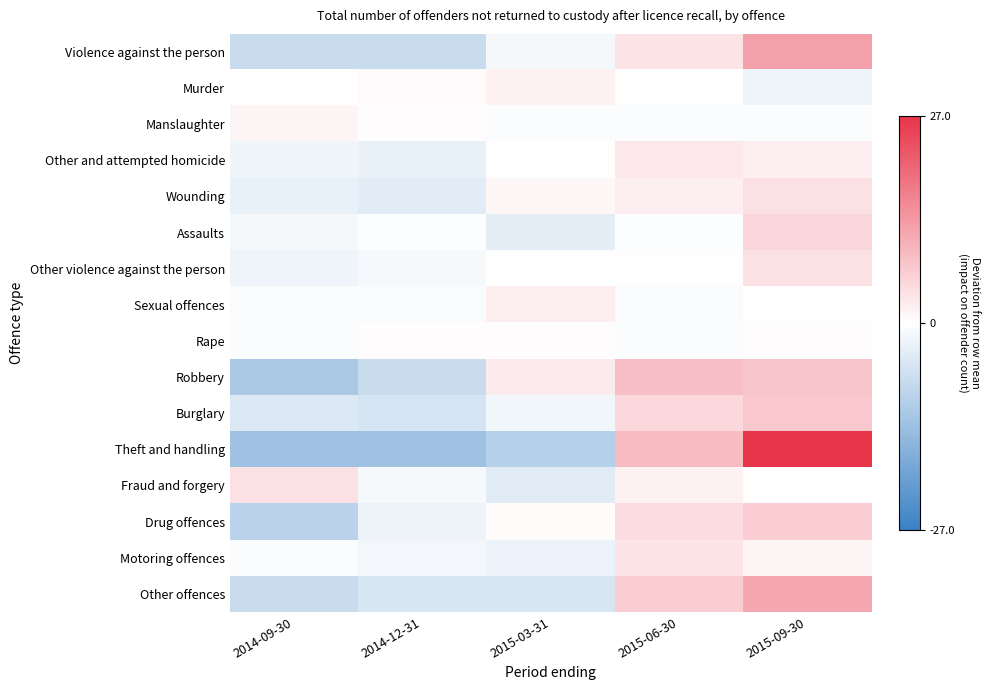

Reading left to right, list all the values displayed in this chart.

Violence against the person: 2014-09-30=-7.4	2014-12-31=-7.4	2015-03-31=-1.4	2015-06-30=3.6	2015-09-30=12.6
Murder: 2014-09-30=-0.2	2014-12-31=0.8	2015-03-31=1.8	2015-06-30=-0.2	2015-09-30=-2.2
Manslaughter: 2014-09-30=1.4	2014-12-31=0.4	2015-03-31=-0.6	2015-06-30=-0.6	2015-09-30=-0.6
Other and attempted homicide: 2014-09-30=-2.0	2014-12-31=-3.0	2015-03-31=0.0	2015-06-30=3.0	2015-09-30=2.0
Wounding: 2014-09-30=-3.0	2014-12-31=-4.0	2015-03-31=1.0	2015-06-30=2.0	2015-09-30=4.0
Assaults: 2014-09-30=-1.4	2014-12-31=-0.4	2015-03-31=-3.4	2015-06-30=-0.4	2015-09-30=5.6
Other violence against the person: 2014-09-30=-2.2	2014-12-31=-1.2	2015-03-31=-0.2	2015-06-30=-0.2	2015-09-30=3.8
Sexual offences: 2014-09-30=-0.8	2014-12-31=-0.8	2015-03-31=2.2	2015-06-30=-0.8	2015-09-30=0.2
Rape: 2014-09-30=-0.6	2014-12-31=0.4	2015-03-31=0.4	2015-06-30=-0.6	2015-09-30=0.4
Robbery: 2014-09-30=-11.4	2014-12-31=-7.4	2015-03-31=2.6	2015-06-30=8.6	2015-09-30=7.6
Burglary: 2014-09-30=-4.8	2014-12-31=-5.8	2015-03-31=-1.8	2015-06-30=5.2	2015-09-30=7.2
Theft and handling: 2014-09-30=-13.0	2014-12-31=-13.0	2015-03-31=-10.0	2015-06-30=9.0	2015-09-30=27.0
Fraud and forgery: 2014-09-30=3.8	2014-12-31=-1.2	2015-03-31=-4.2	2015-06-30=1.8	2015-09-30=-0.2
Drug offences: 2014-09-30=-9.4	2014-12-31=-2.4	2015-03-31=0.6	2015-06-30=4.6	2015-09-30=6.6
Motoring offences: 2014-09-30=-0.6	2014-12-31=-1.6	2015-03-31=-2.6	2015-06-30=3.4	2015-09-30=1.4
Other offences: 2014-09-30=-7.4	2014-12-31=-5.4	2015-03-31=-5.4	2015-06-30=6.6	2015-09-30=11.6